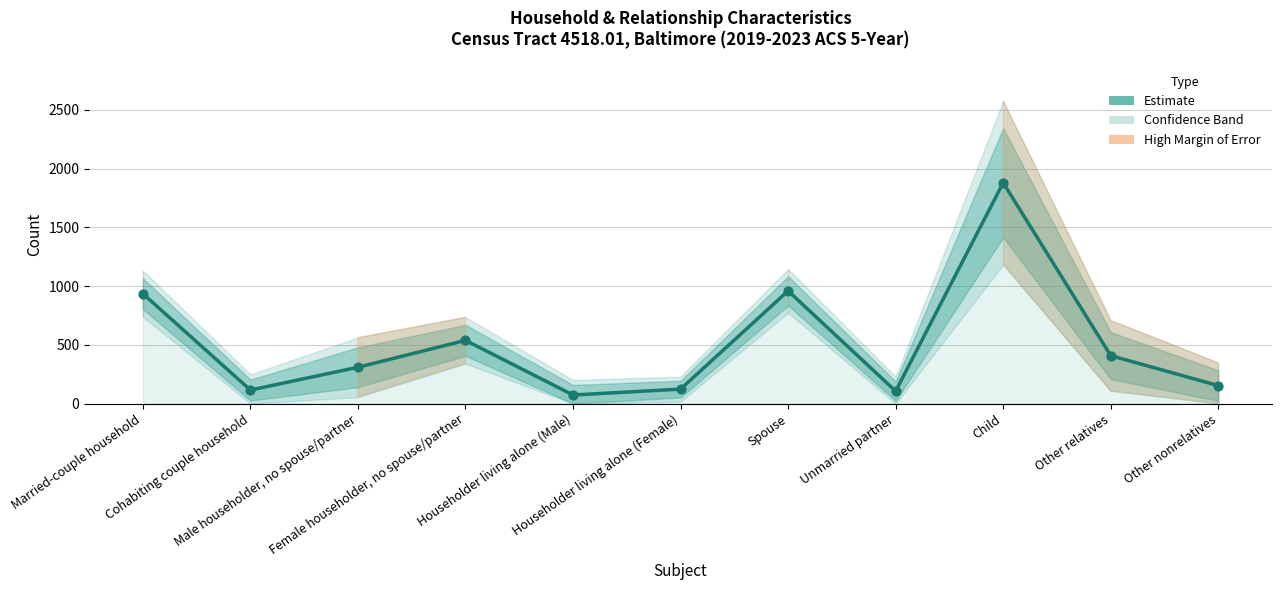

What is the ratio of the value at Householder living alone (Male) to the value at Other nonrelatives?

0.5